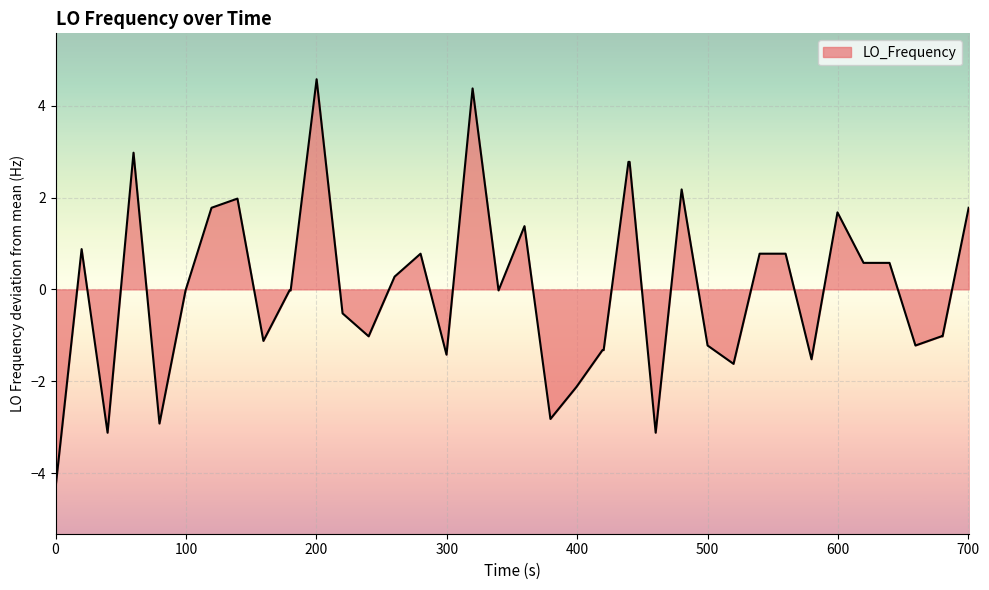

What is the difference between the maximum and minimum values?

8.9